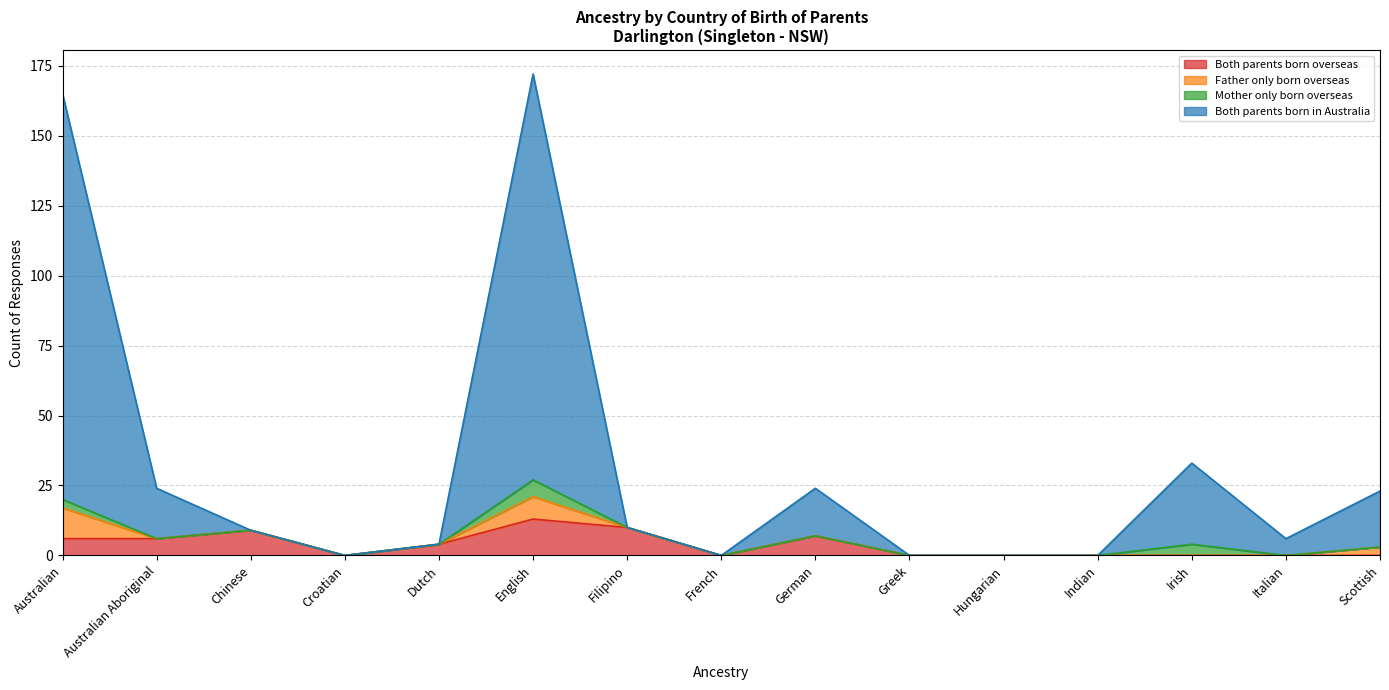

At which category does Both parents born overseas reach its first local valley?

Croatian